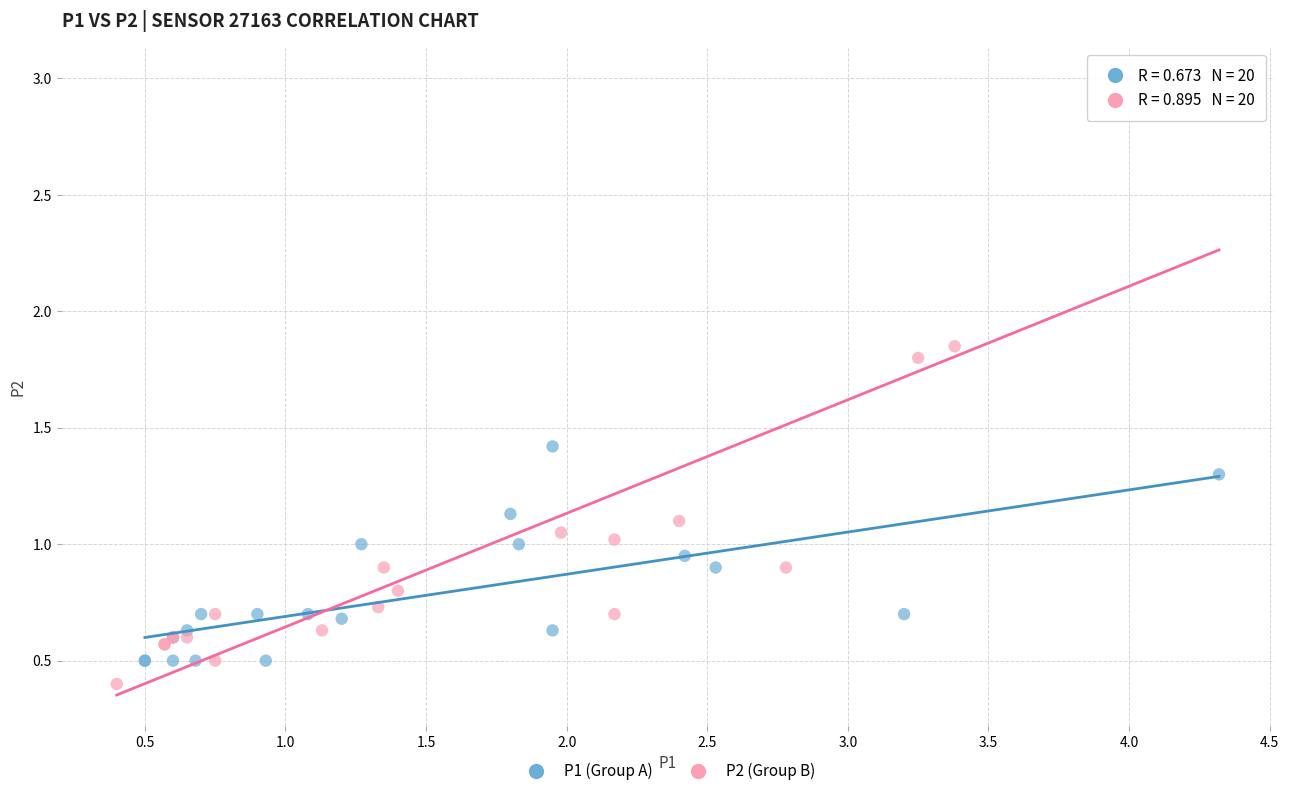

Which series contains the highest Y value?

P2 (Group B)